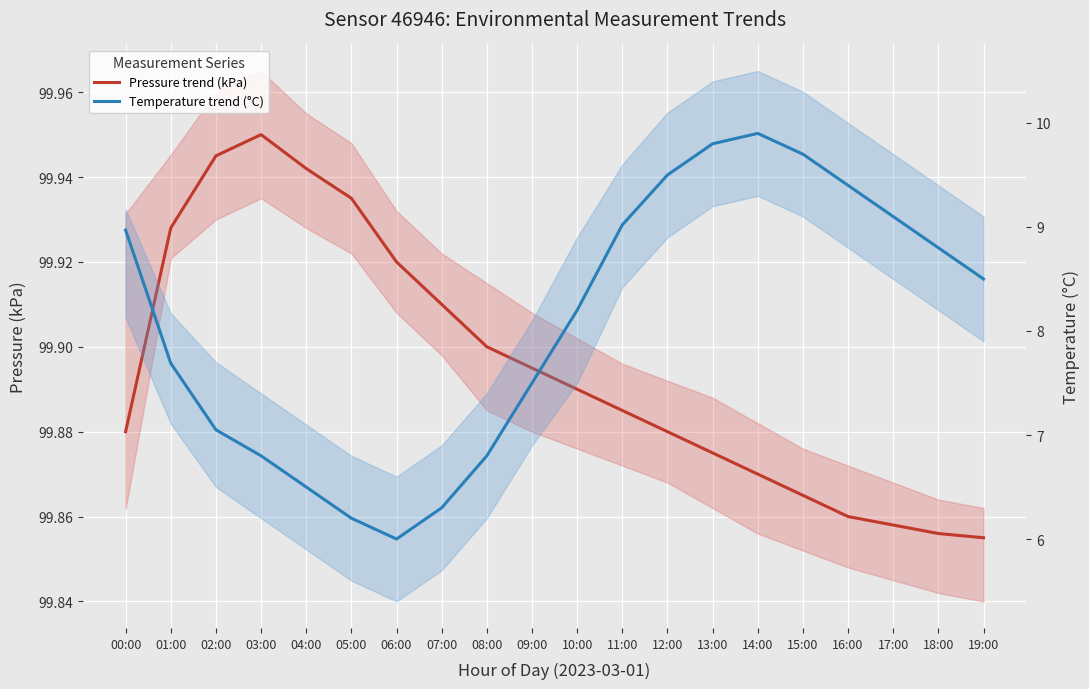

In Temperature trend (°C), how many points are higher than both neighbors (excluding endpoints)?

1